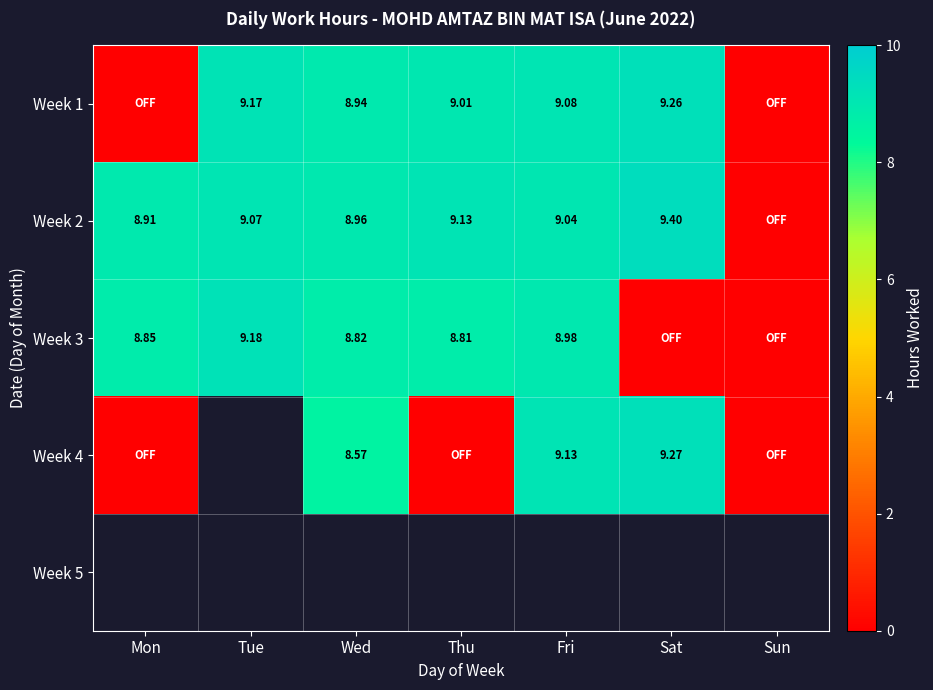

Is the value of Week 3 at Fri greater than the value of Week 2 at Wed?

Yes